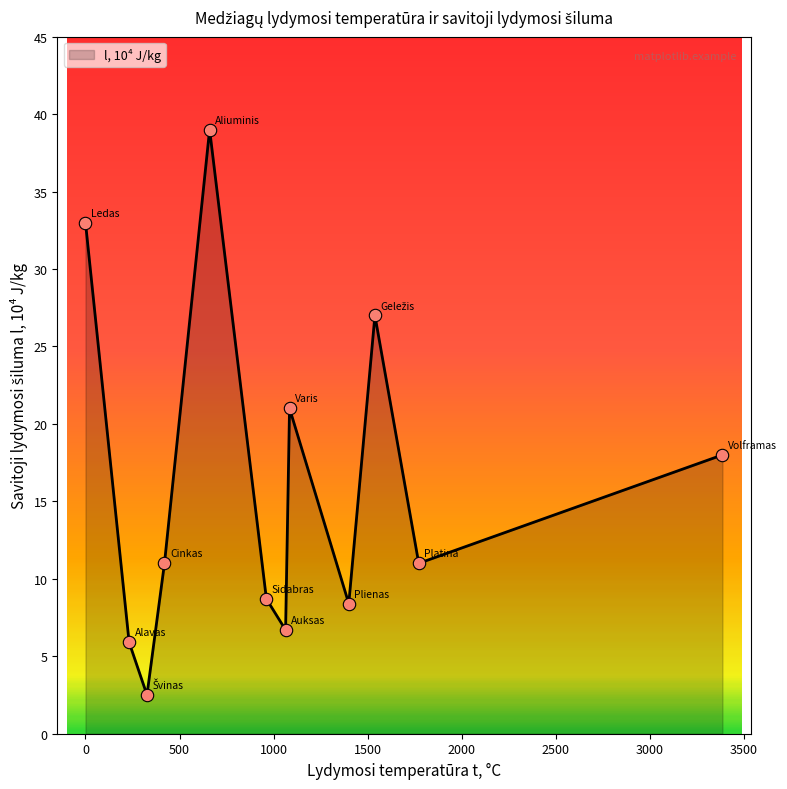

What is the maximum value shown in the chart?

39.0